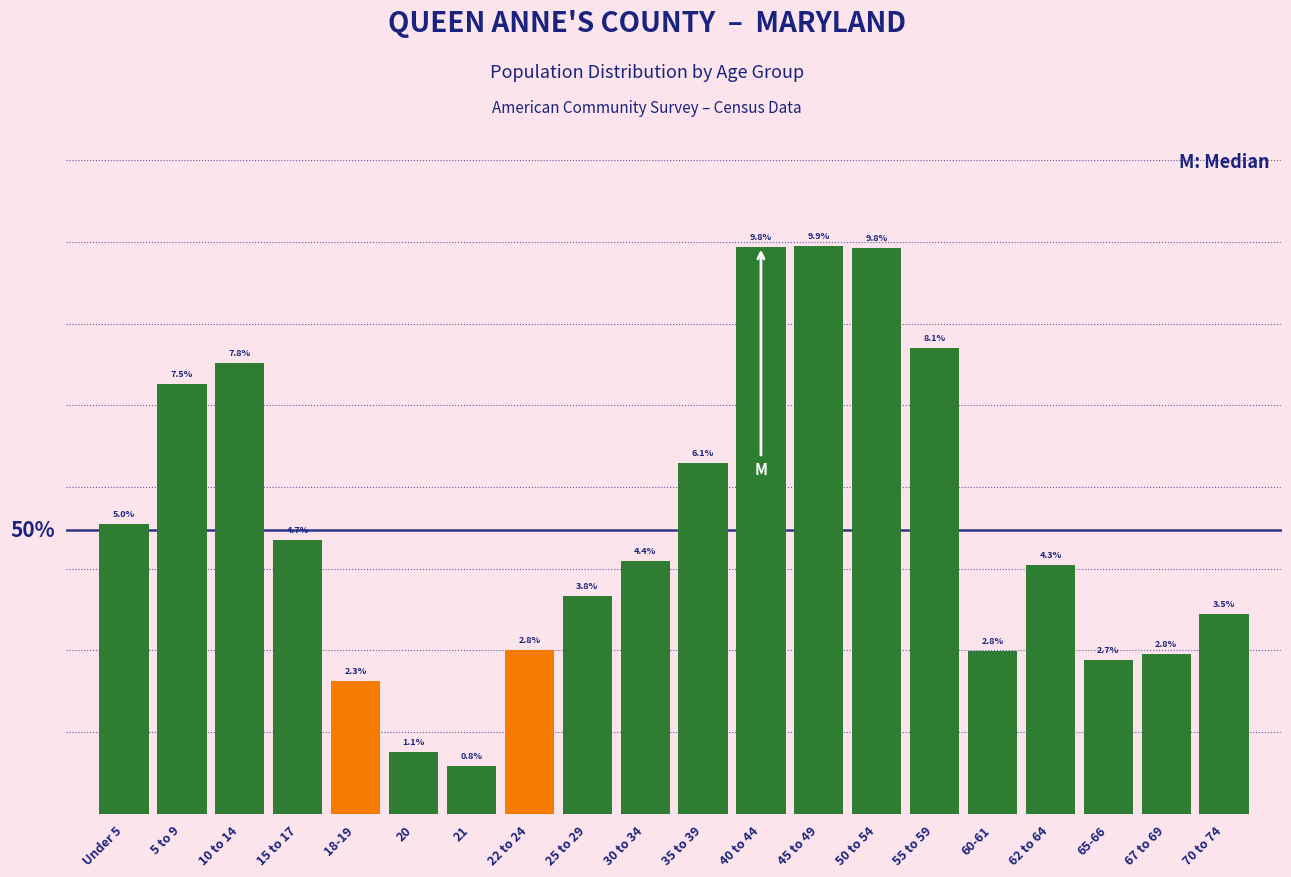

Does the chart contain any negative values?

No